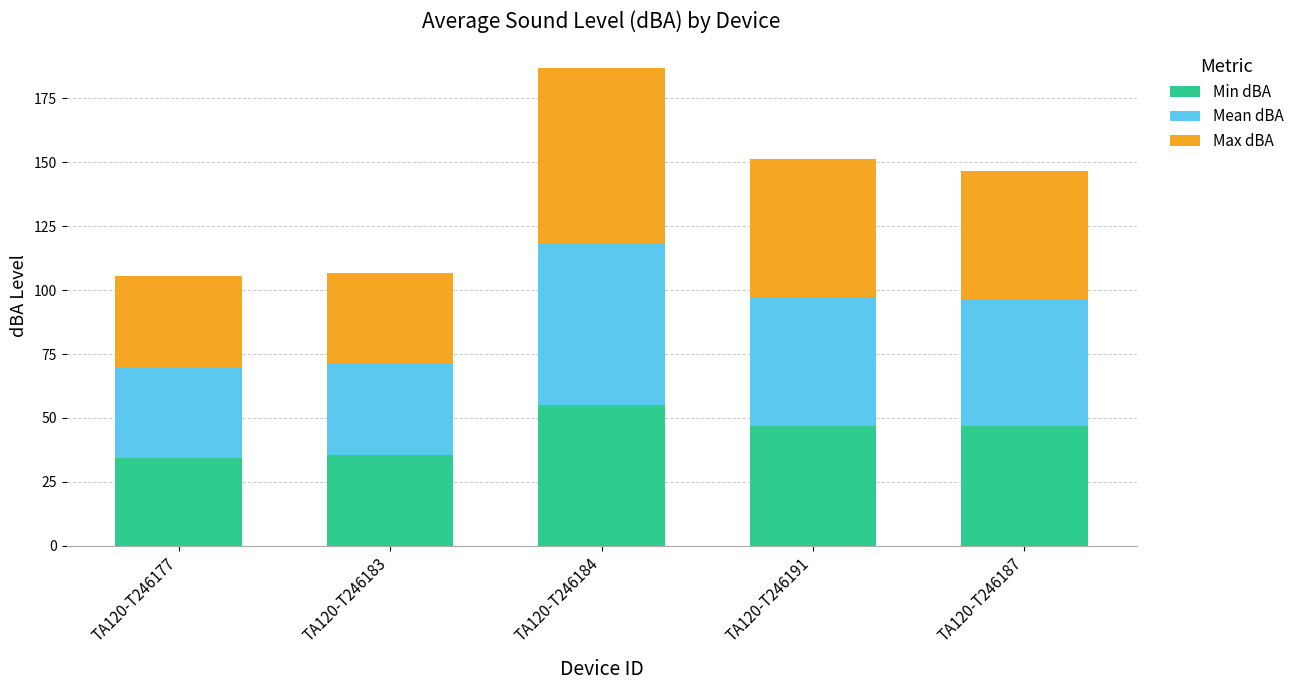

What is the average value of the Min dBA series?

43.7